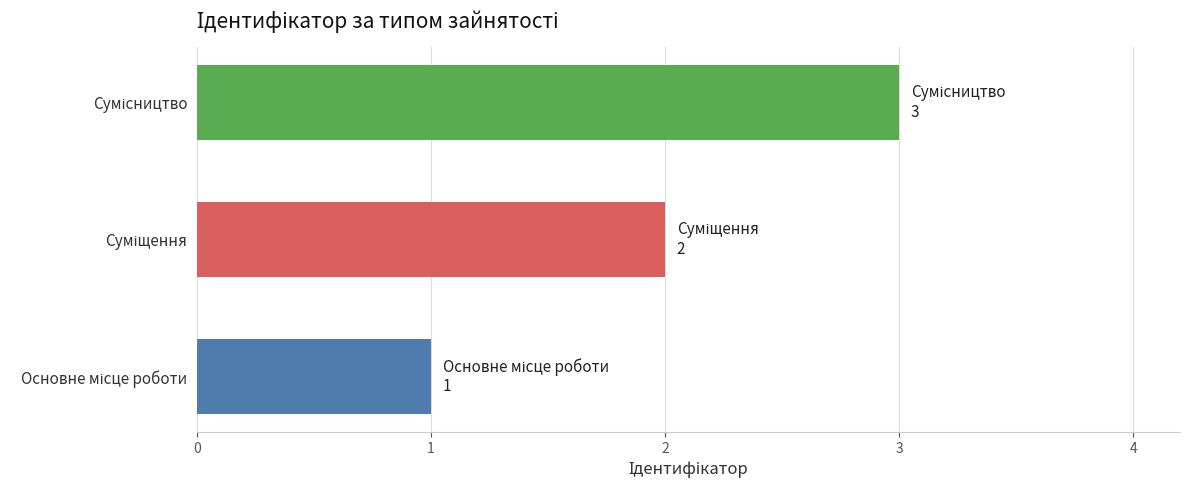

What is the maximum value shown in the chart?

3